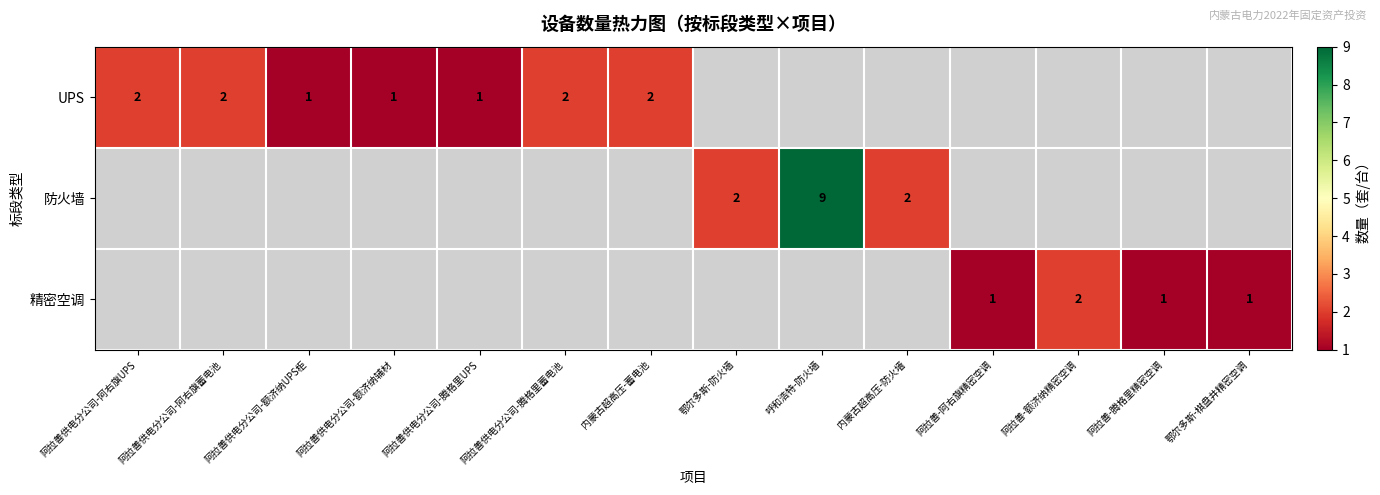

Is it true that UPS equals 0.9 at 内蒙古超高压-蓄电池?

False